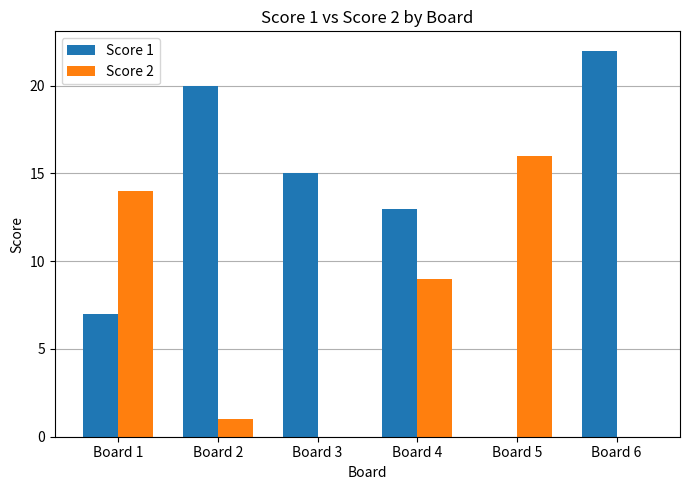

Is it true that Score 2 equals 14 at Board 1?

True